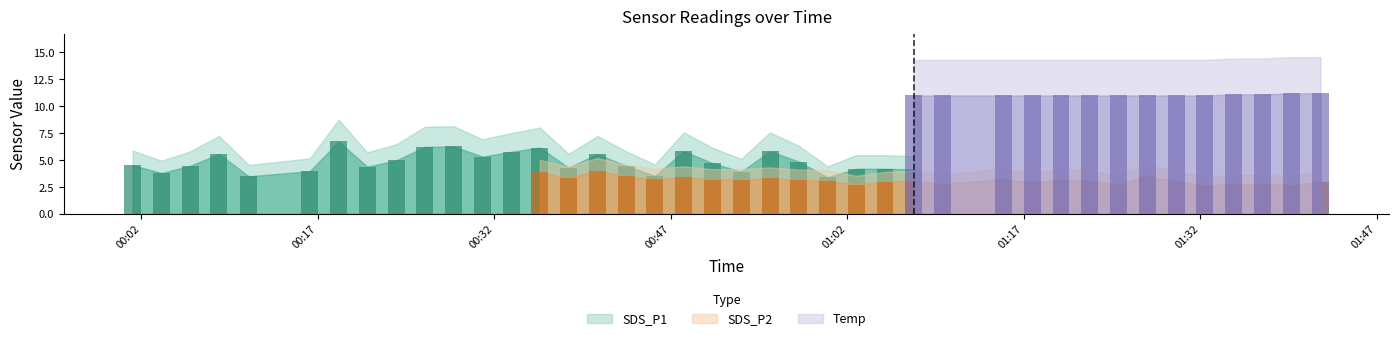

List the series in order of their peak value, lowest first.

SDS_P2, SDS_P1, Temp